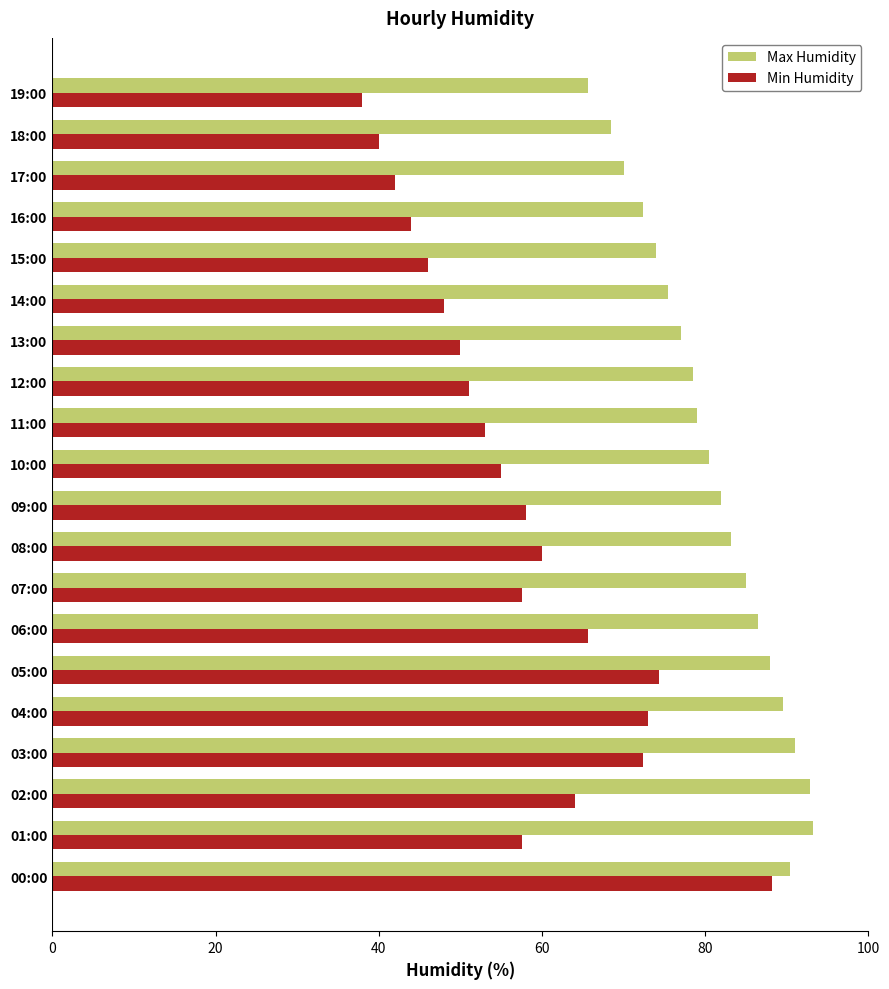

Where is Min Humidity nearest to the value 63?

02:00